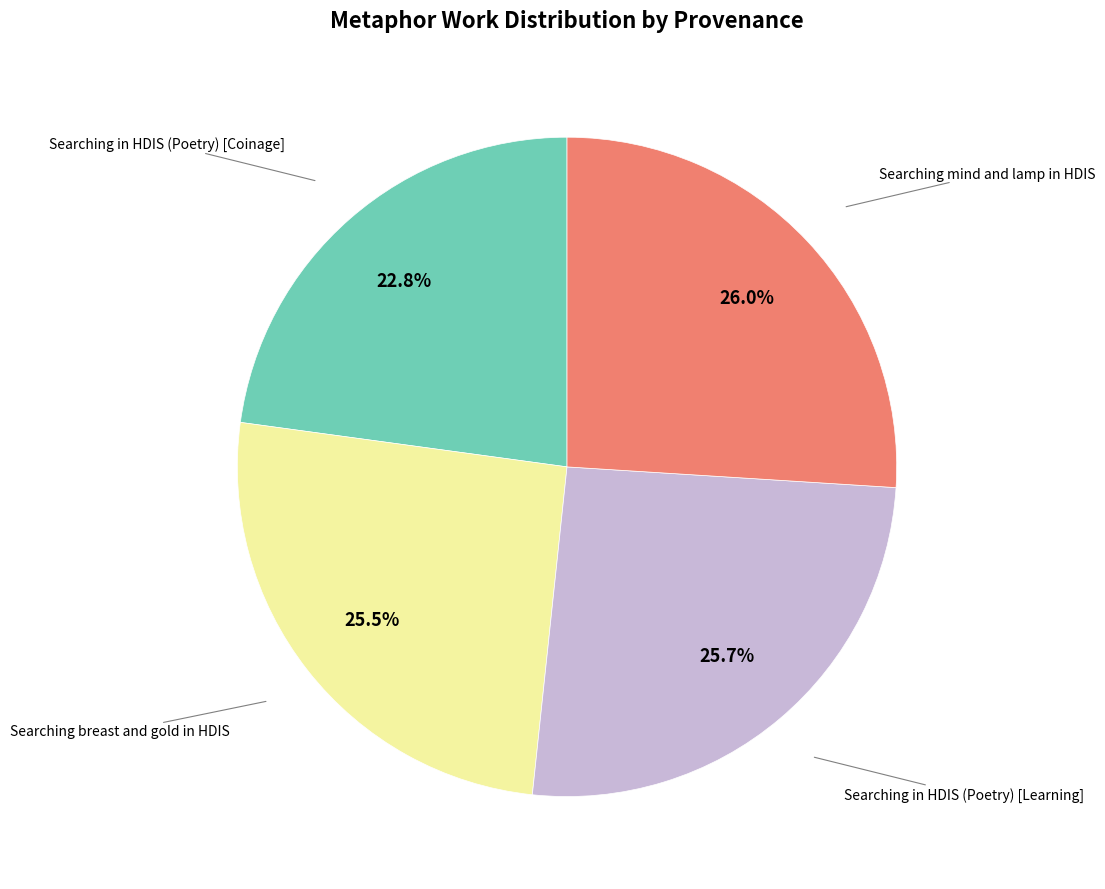

How many slices are in this pie chart?

4